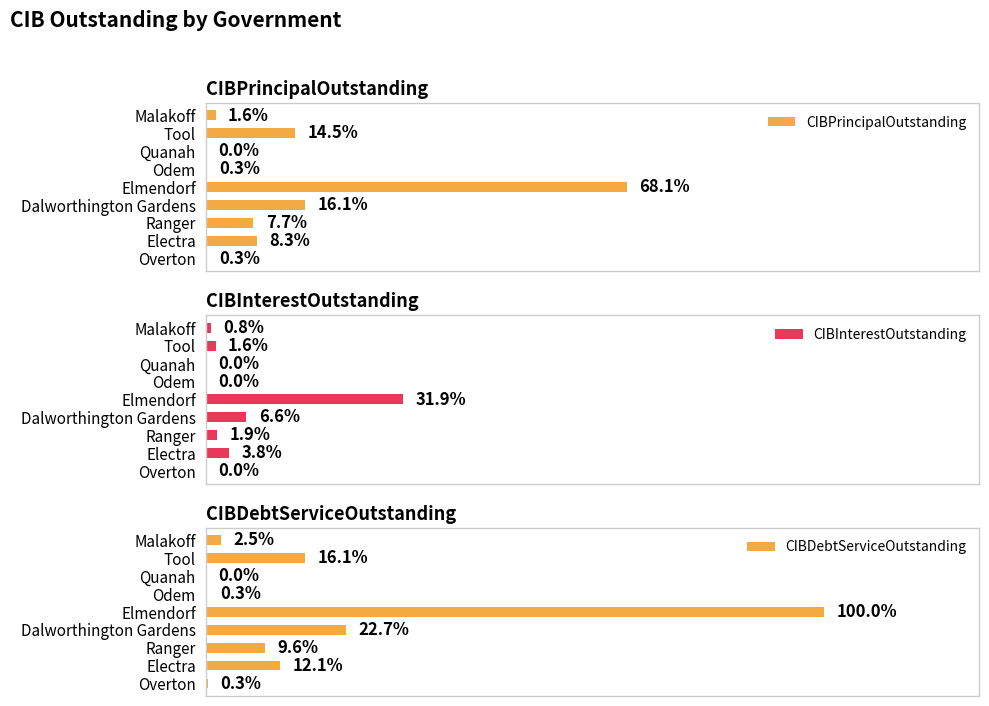

How many bars are there in total?

27